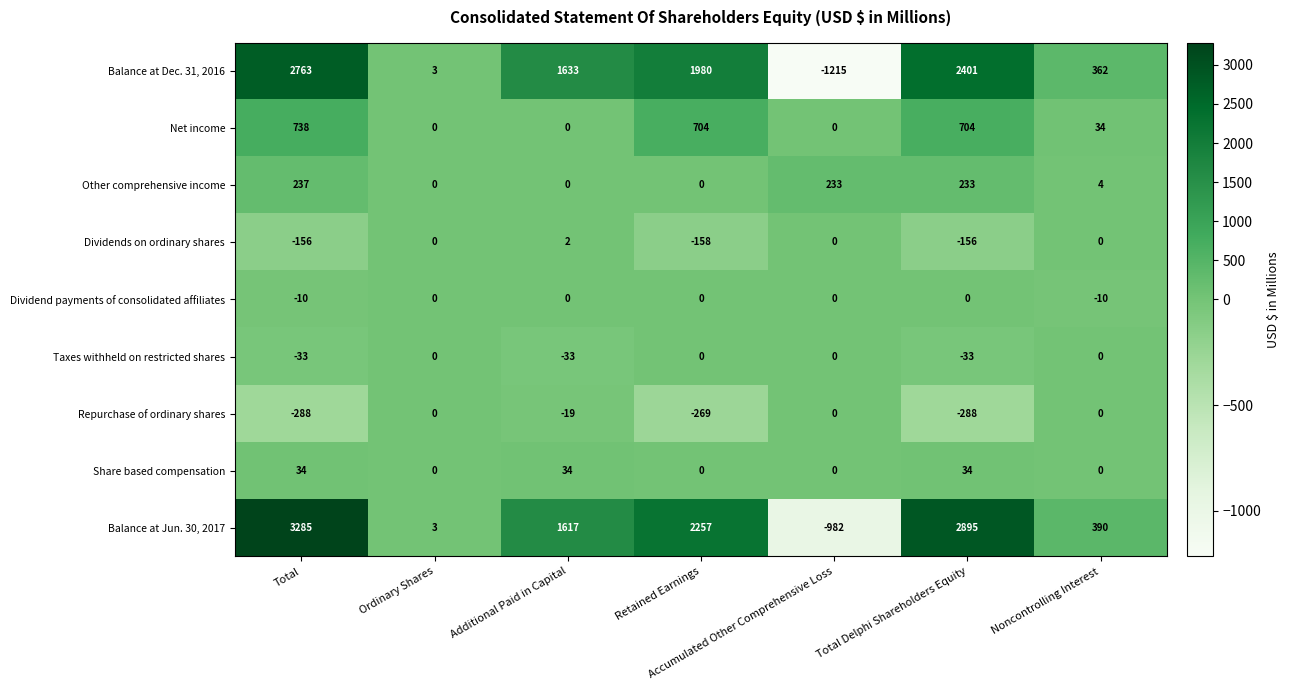

At which category does the chart reach its peak across all series?

Total